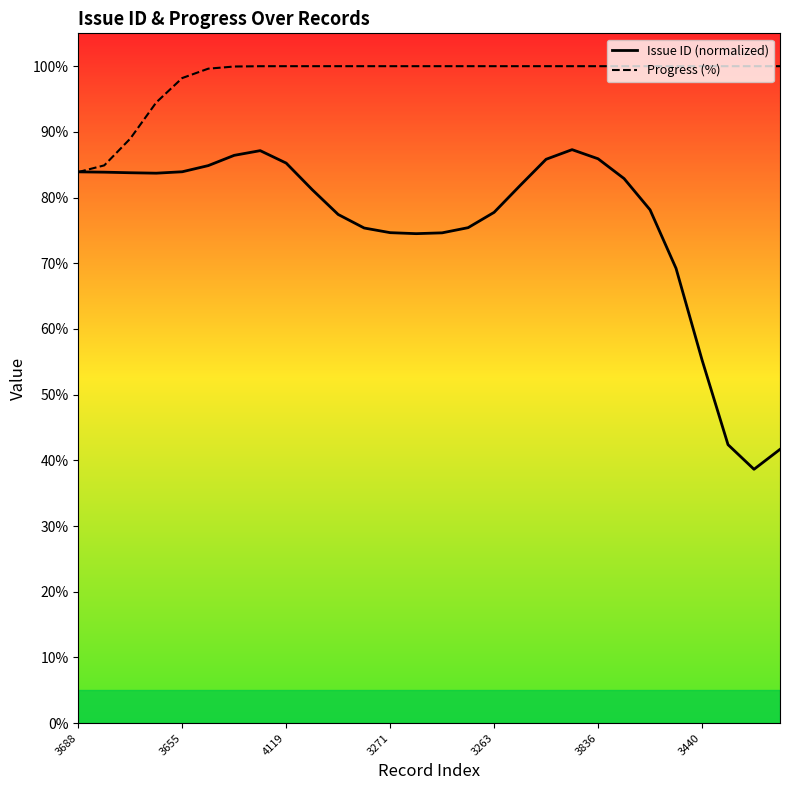

Rank the series by their average value, from highest to lowest.

Progress (%), Issue ID (normalized)